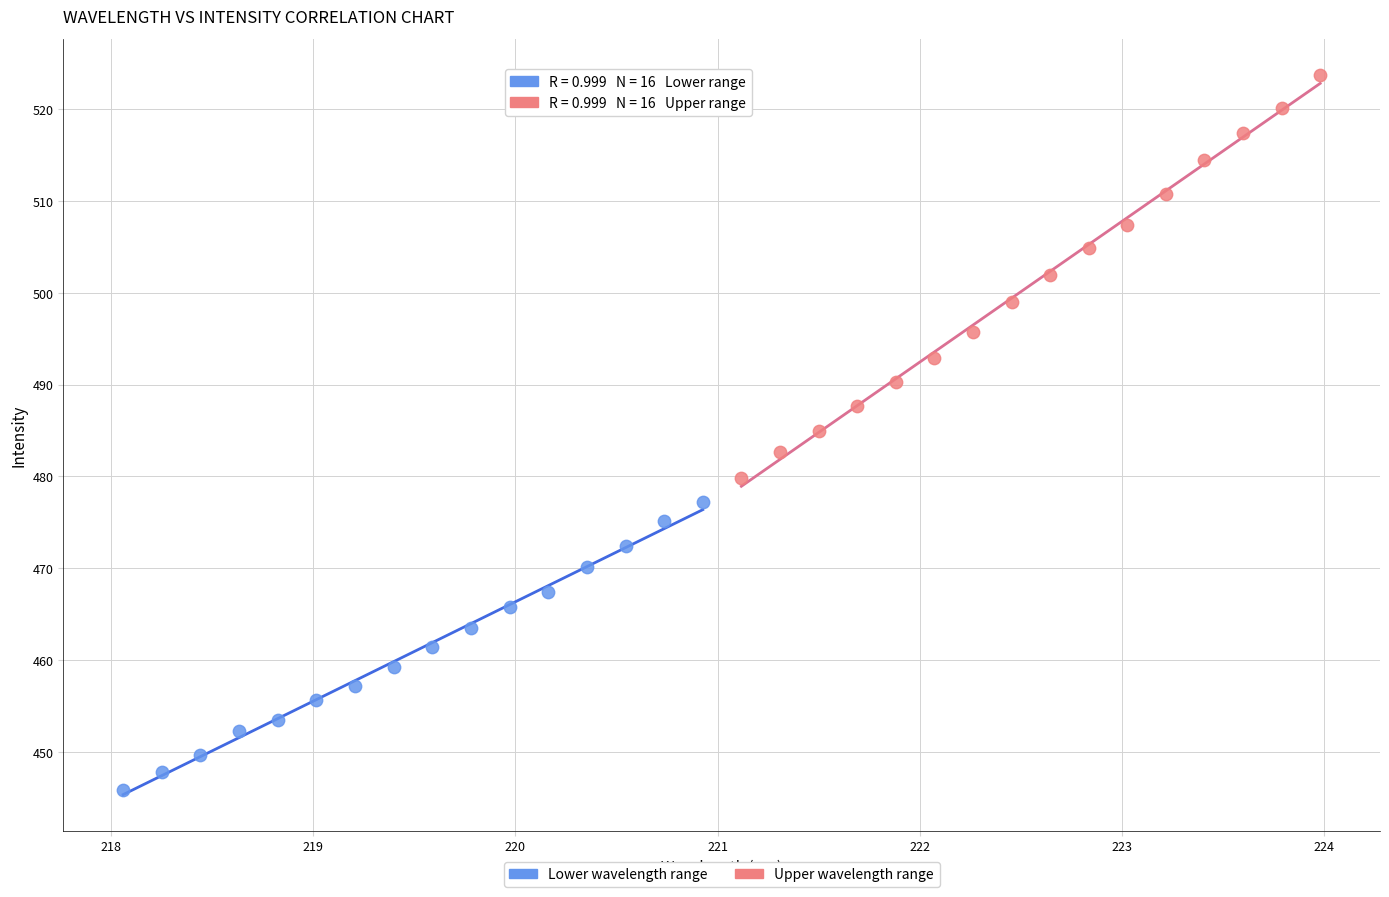

Which series reaches the maximum Y coordinate?

Upper wavelength range